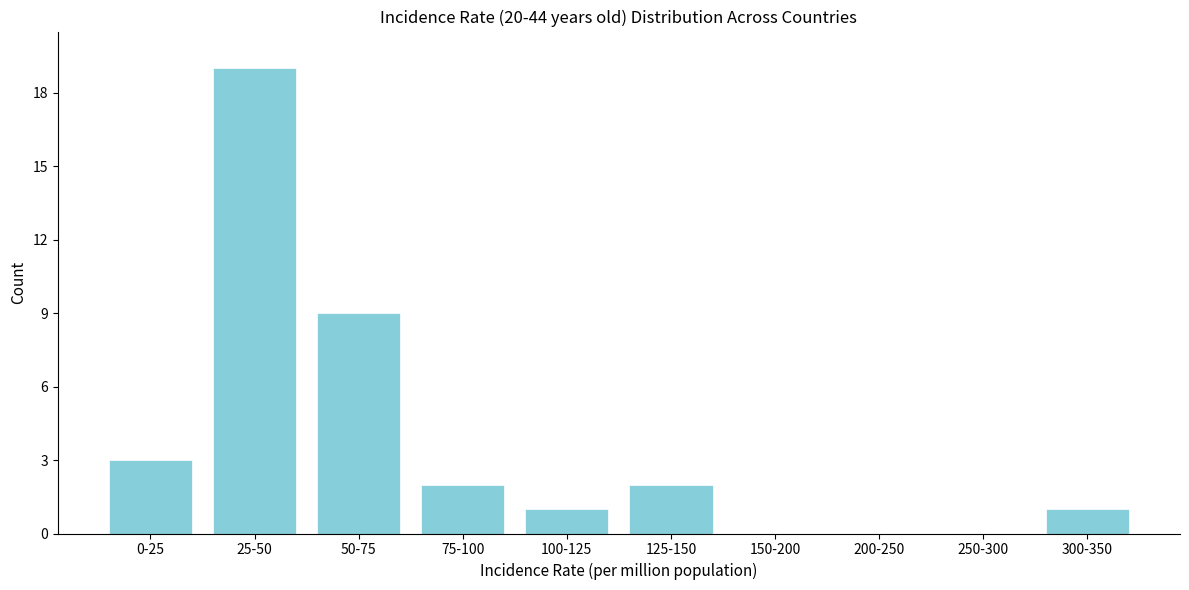

Reading right to left, transcribe all the data shown in this chart.

300-350=1	250-300=0	200-250=0	150-200=0	125-150=2	100-125=1	75-100=2	50-75=9	25-50=19	0-25=3